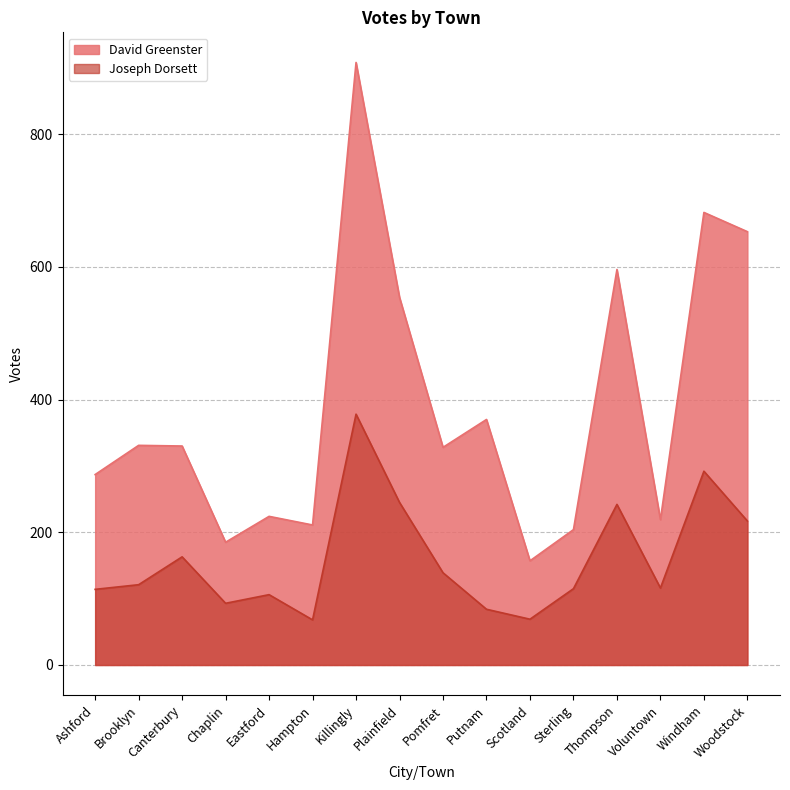

What is the average value of the David Greenster series?

390